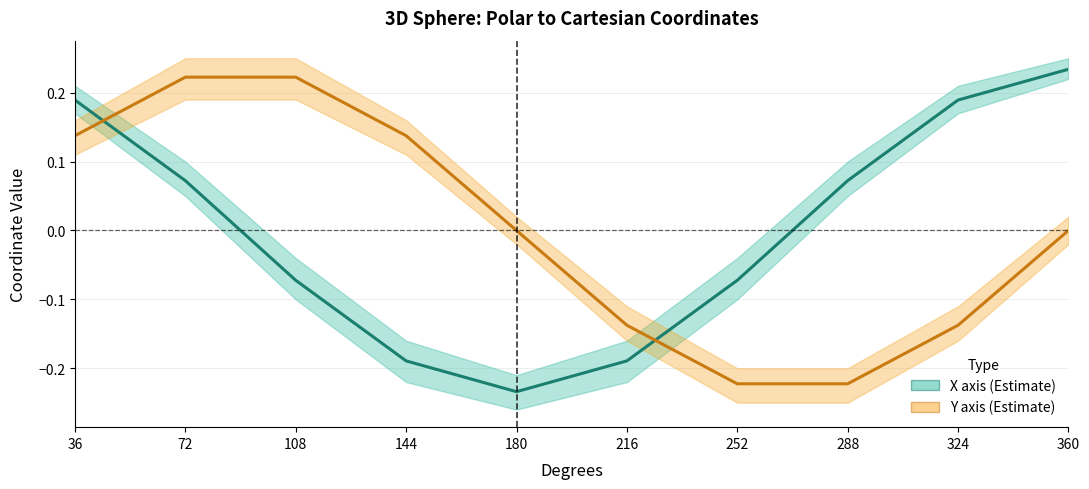

Which series changed the most between 72 and 108?

X axis